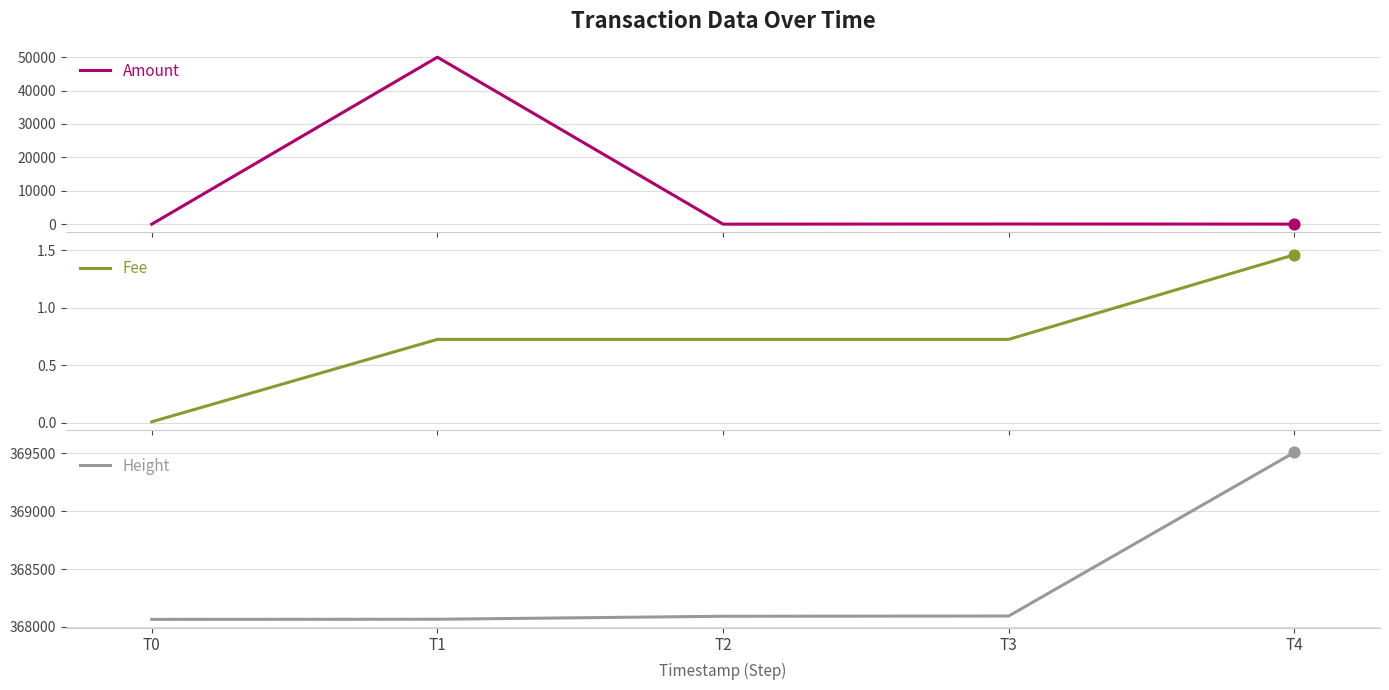

Which series contains the lowest Y value?

Amount